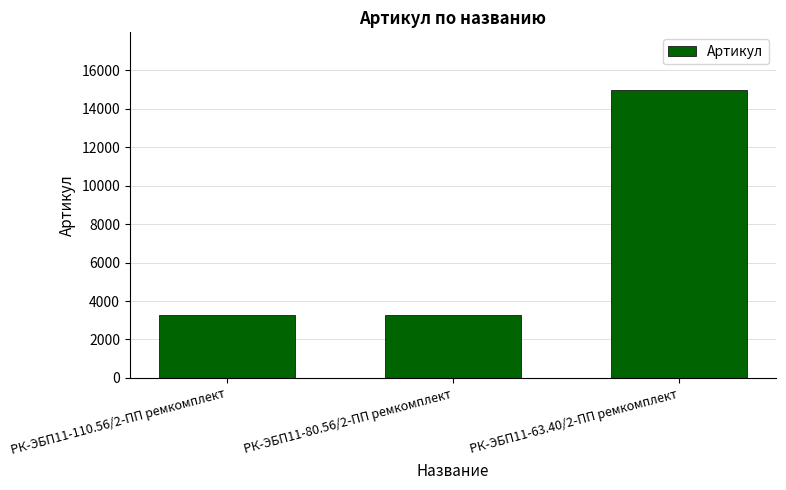

What is the difference between the values at РК-ЭБП11-110.56/2-ПП ремкомплект and РК-ЭБП11-63.40/2-ПП ремкомплект?

11683